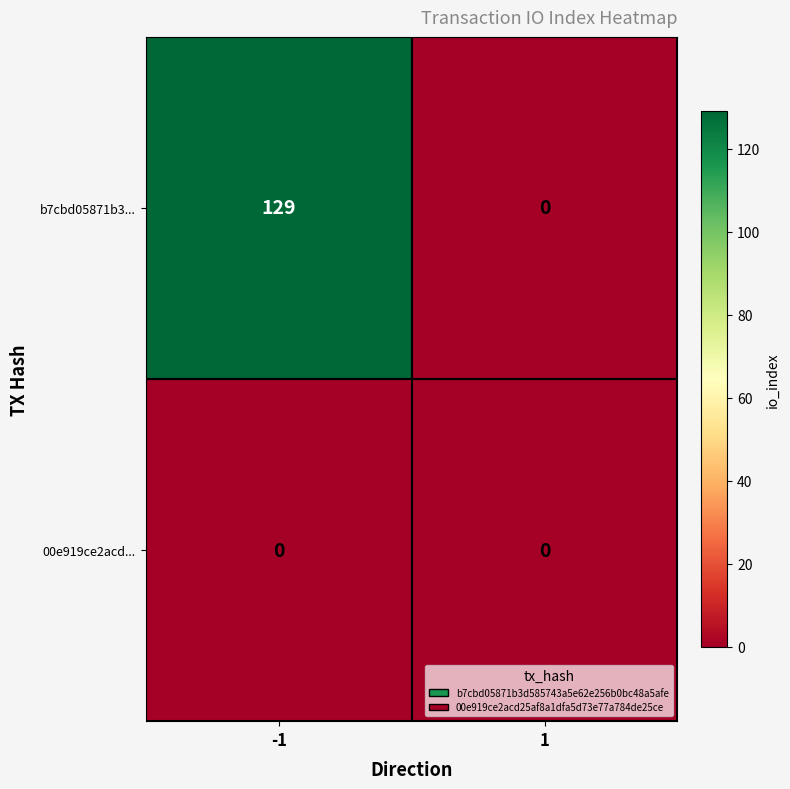

Rank the series by their maximum value, from lowest to highest.

00e919ce2acd..., b7cbd05871b3...